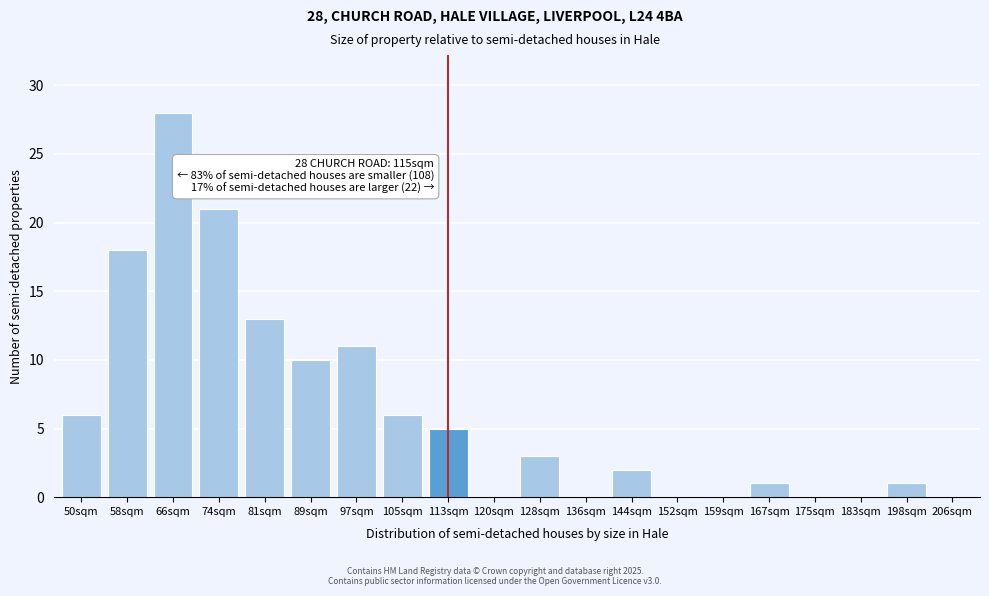

Reading left to right, what are all the values shown in this chart?

50sqm=6	58sqm=18	66sqm=28	74sqm=21	81sqm=13	89sqm=10	97sqm=11	105sqm=6	113sqm=5	120sqm=0	128sqm=3	136sqm=0	144sqm=2	152sqm=0	159sqm=0	167sqm=1	175sqm=0	183sqm=0	198sqm=1	206sqm=0